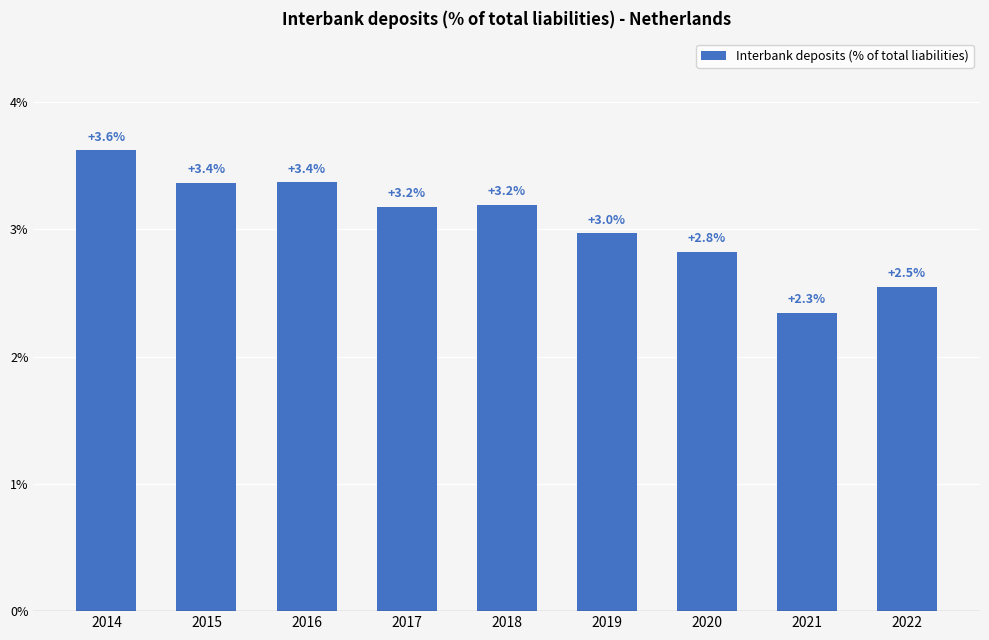

Reading left to right, extract all data points from this chart.

3.6	3.4	3.4	3.2	3.2	3.0	2.8	2.3	2.5